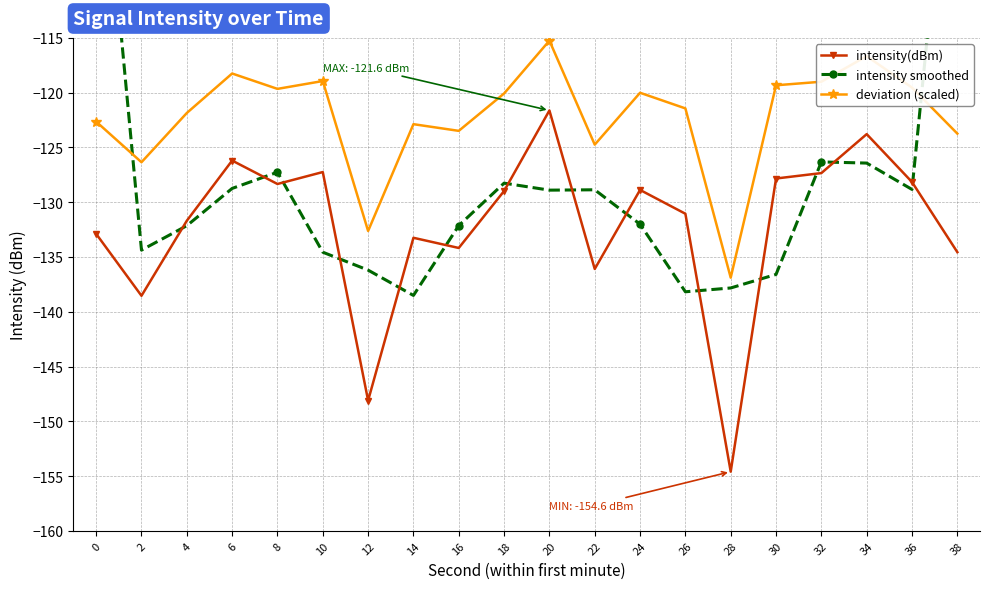

At which category is the sum across all series the highest?

38